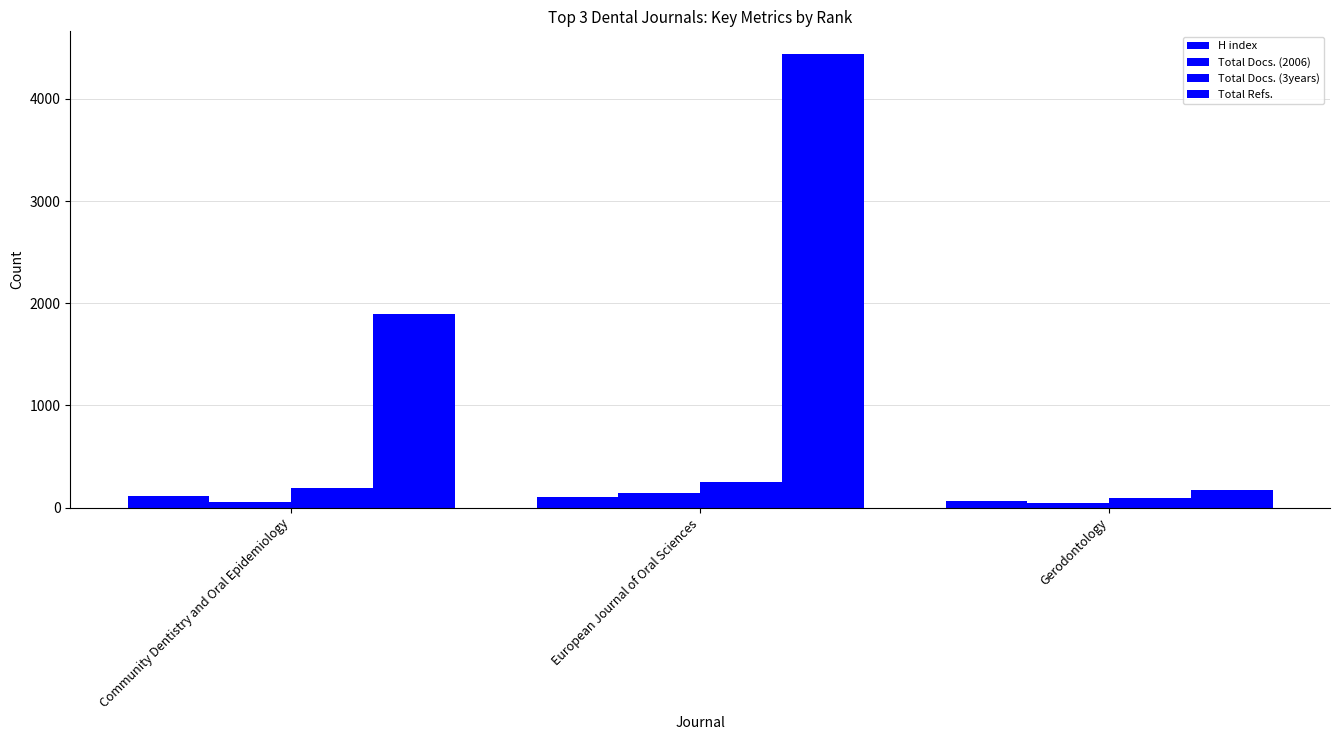

Does the chart contain stacked bars?

No